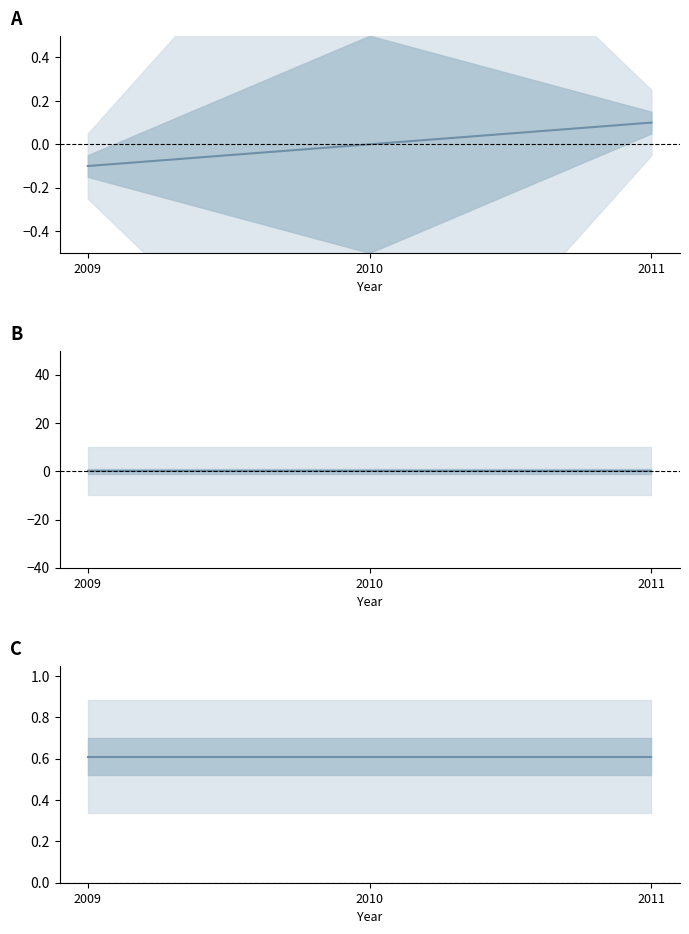

Is the value of x_lambert93 at 2009 greater than the value of annee at 2011?

No